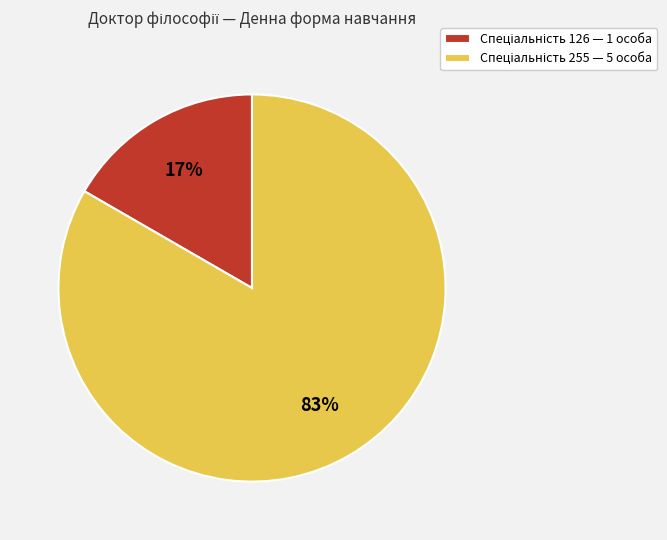

To the nearest percent, what is the average slice percentage?

50%